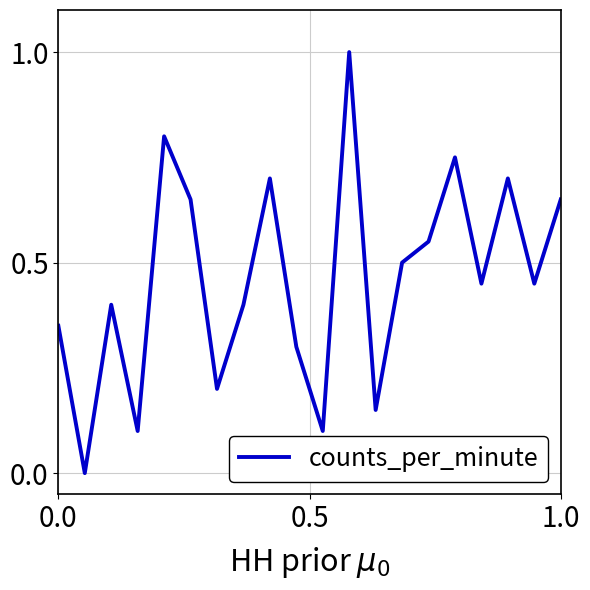

What is the maximum value shown in the chart?

1.0